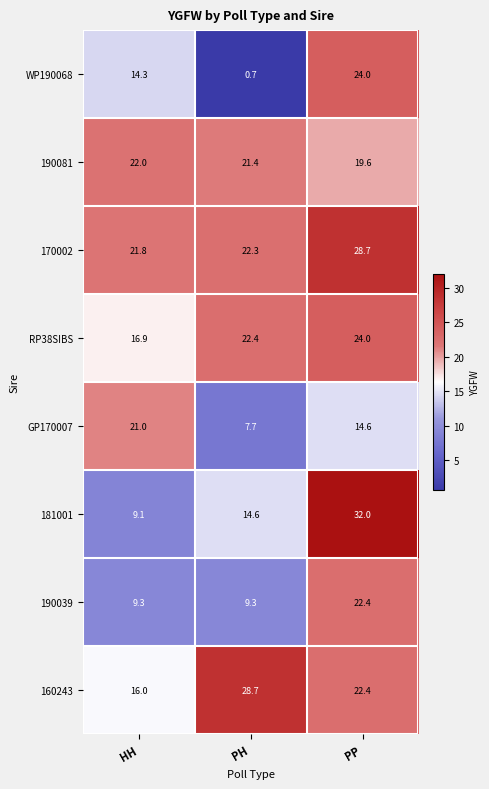

What is the difference between the GP170007 values at HH and PH?

13.3